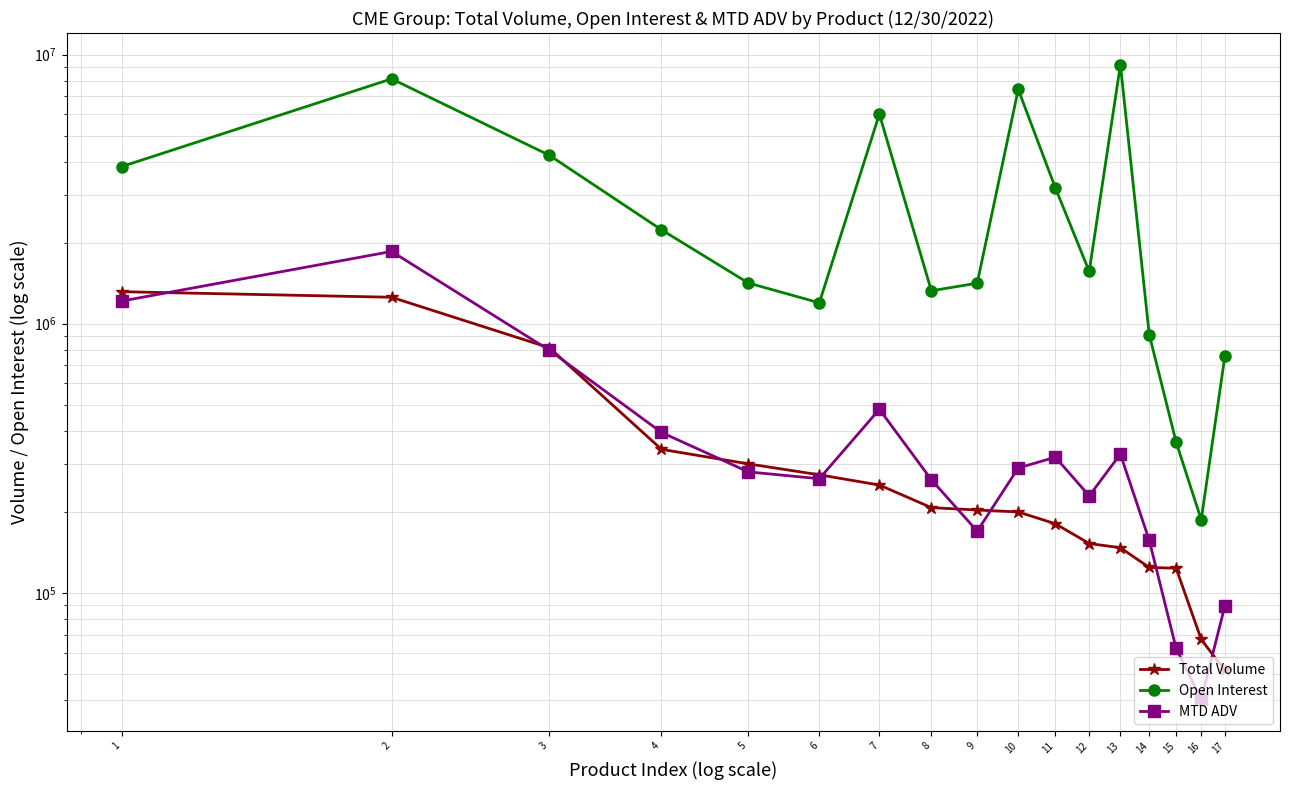

Reading right to left, extract all data points from this chart.

Total Volume: 17=51503.0	16=67097.0	15=123437.0	14=124255.0	13=147070.0	12=152501.0	11=180543.0	10=199796.0	9=203093.0	8=207303.0	7=251492.0	6=274467.0	5=301380.0	4=341331.0	3=813422.0	2=1253500.0	1=1314574.0
Open Interest: 17=756689.0	16=186865.0	15=363331.0	14=911515.0	13=9160548.0	12=1563528.0	11=3196714.0	10=7416770.0	9=1413836.0	8=1325070.0	7=6005248.0	6=1195400.0	5=1416049.0	4=2232089.0	3=4220610.0	2=8120182.0	1=3834230.0
MTD ADV: 17=89356.6	16=40172.0	15=62221.6	14=156725.0	13=327692.7	12=229271.9	11=319096.9	10=290953.4	9=169476.2	8=263211.0	7=480649.8	6=265454.7	5=281391.5	4=394423.7	3=796239.9	2=1854982.8	1=1213485.1